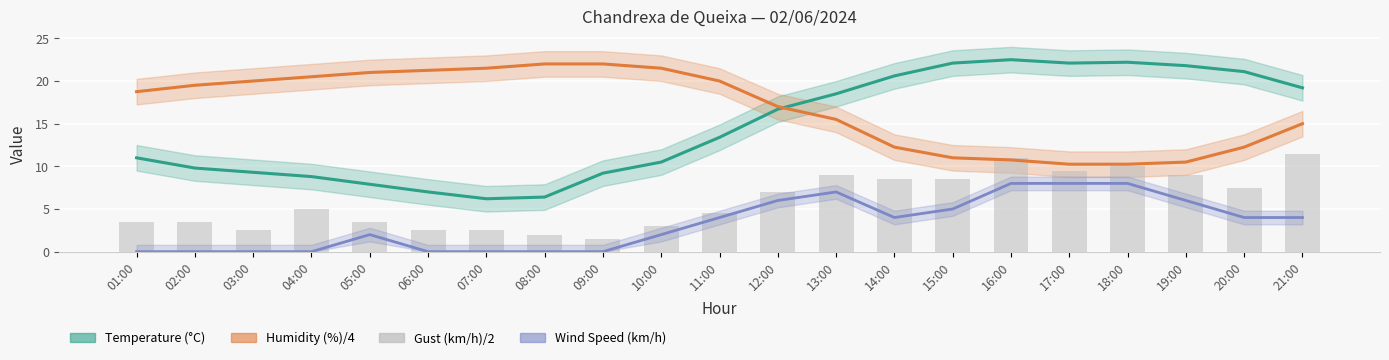

What position from the left is 20:00?

20